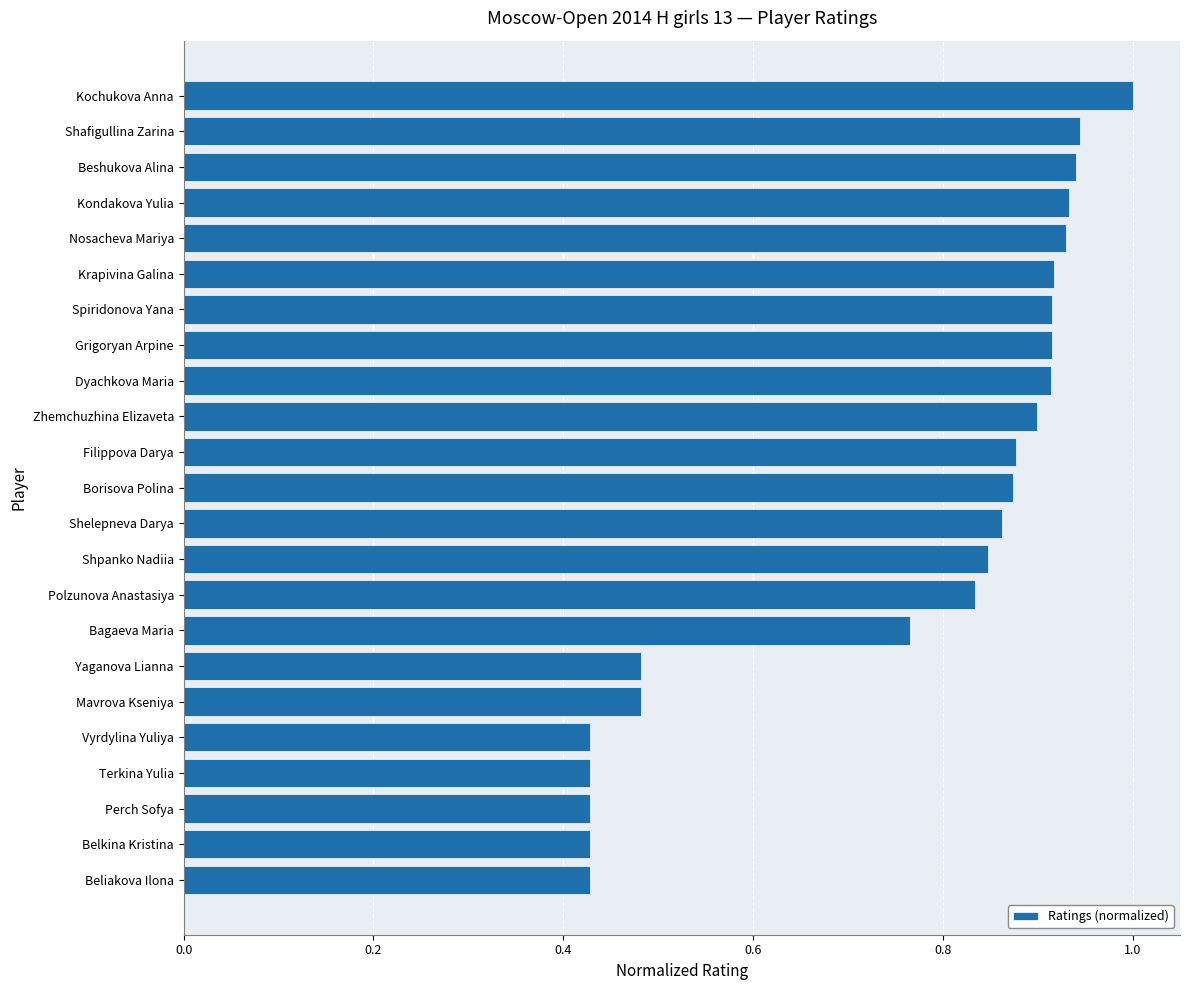

What is the label of the 19th bar from the top?

Vyrdylina Yuliya